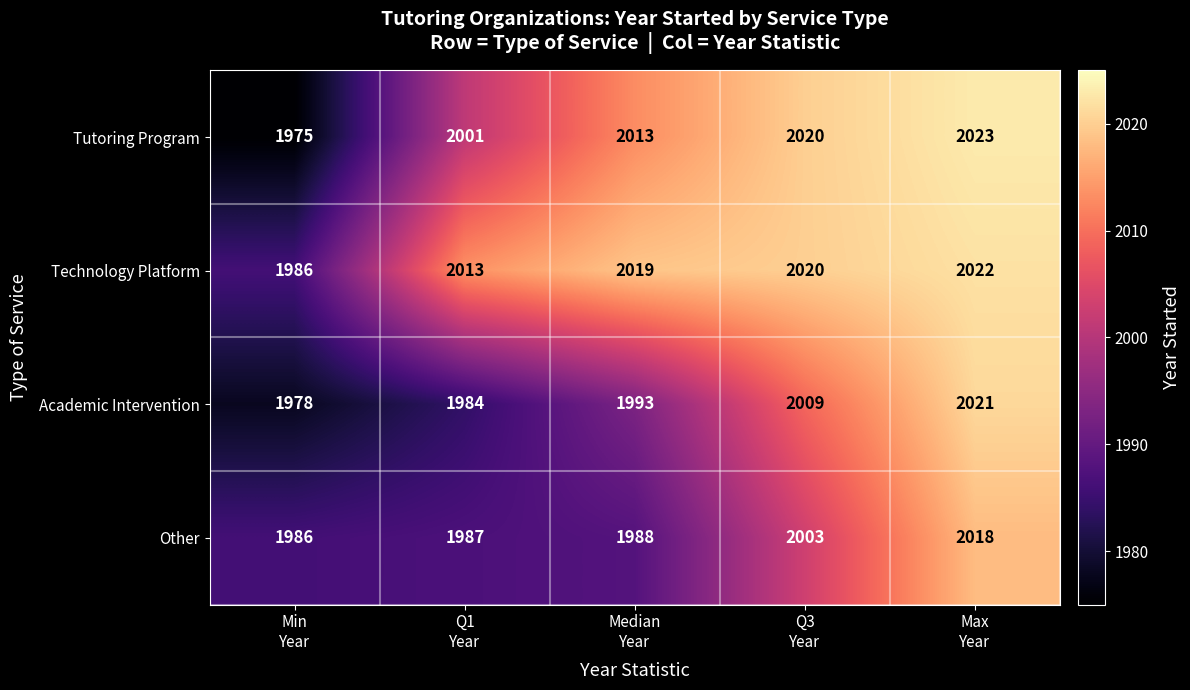

At how many categories does at least one series exceed 2008?

4